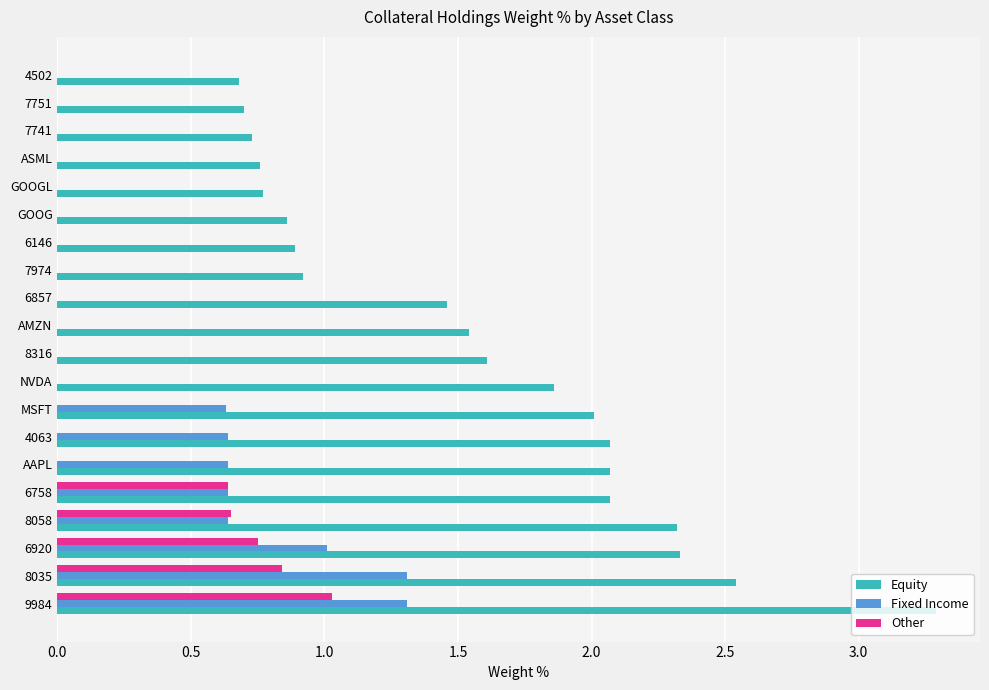

At which label does Equity reach its peak?

9984